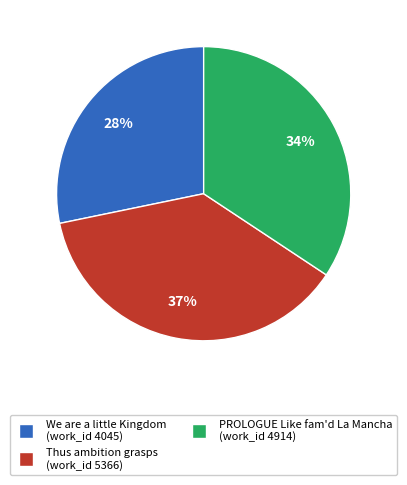

Does Thus ambition grasps (work_id 5366) account for over 50% of the chart?

No